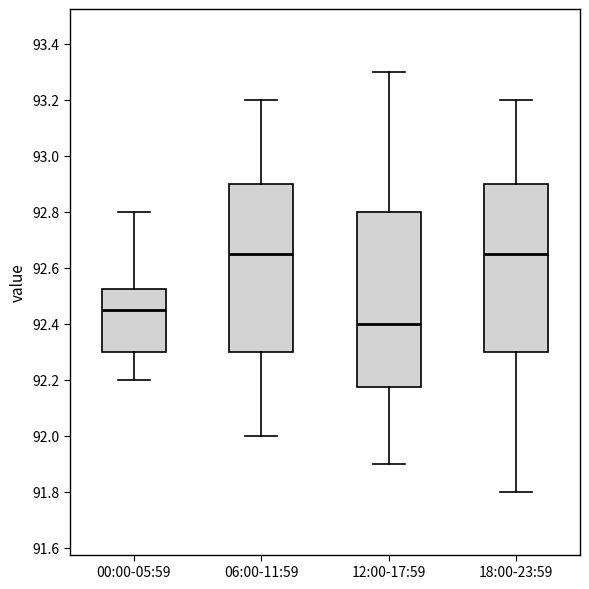

Reading left to right, transcribe this box plot: for each box, give where its median line is, the range the box spans, and where its two whiskers end, as read against the y-axis. The values are not printed on the chart, so give them approximately, as read against the axis.

00:00-05:59: median 92.46, box 92.30 to 92.52, whiskers 92.20 to 92.80
06:00-11:59: median 92.66, box 92.30 to 92.90, whiskers 92.00 to 93.20
12:00-17:59: median 92.40, box 92.18 to 92.80, whiskers 91.90 to 93.30
18:00-23:59: median 92.66, box 92.30 to 92.90, whiskers 91.80 to 93.20